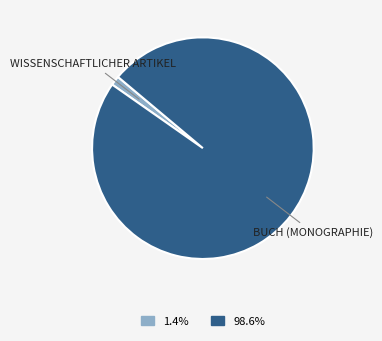

Is there a majority slice in this chart?

Yes